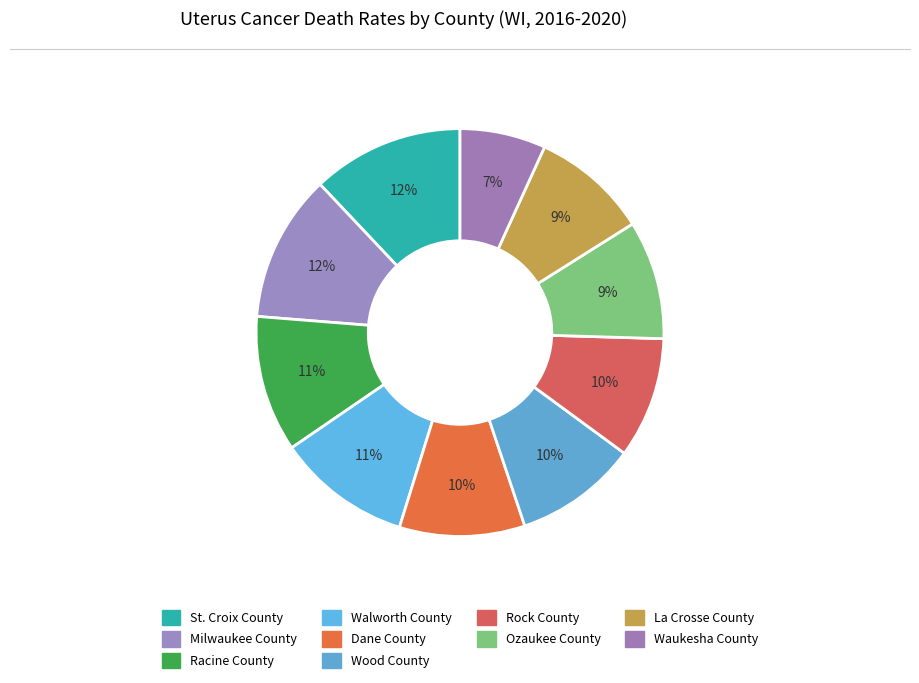

How many segments does this pie chart have?

10